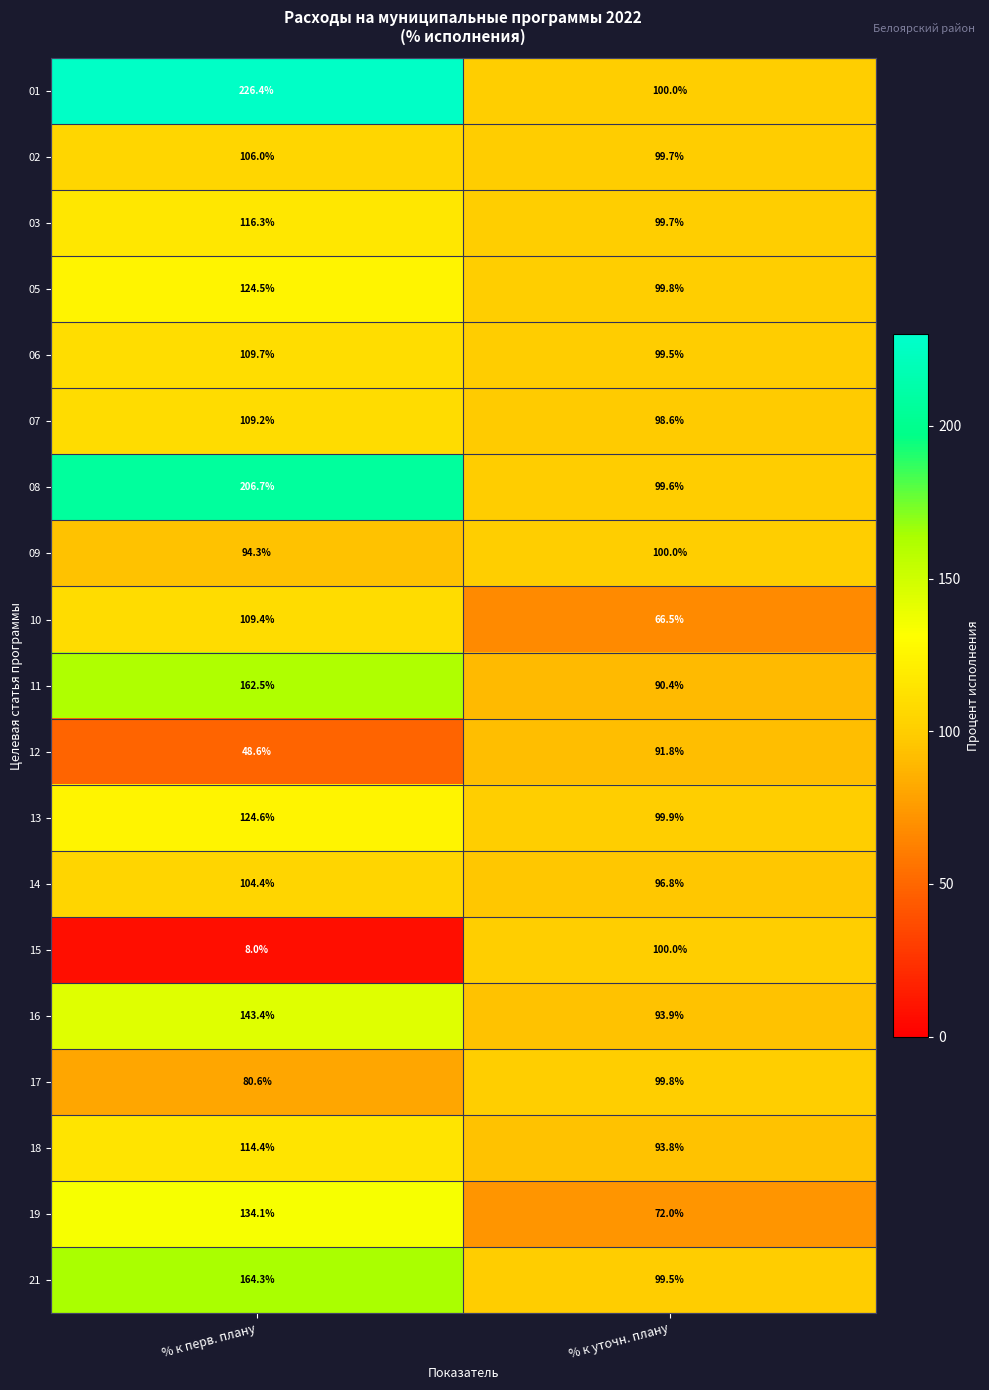

Is the value of 03 at % к уточн. плану greater than the value of 19 at % к перв. плану?

No